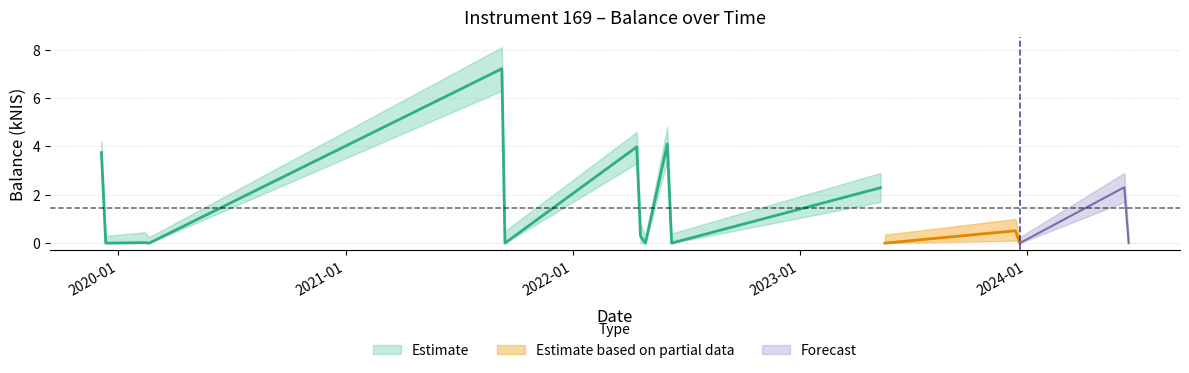

Which category has the highest value in the balance_upper series?

2021-09-09